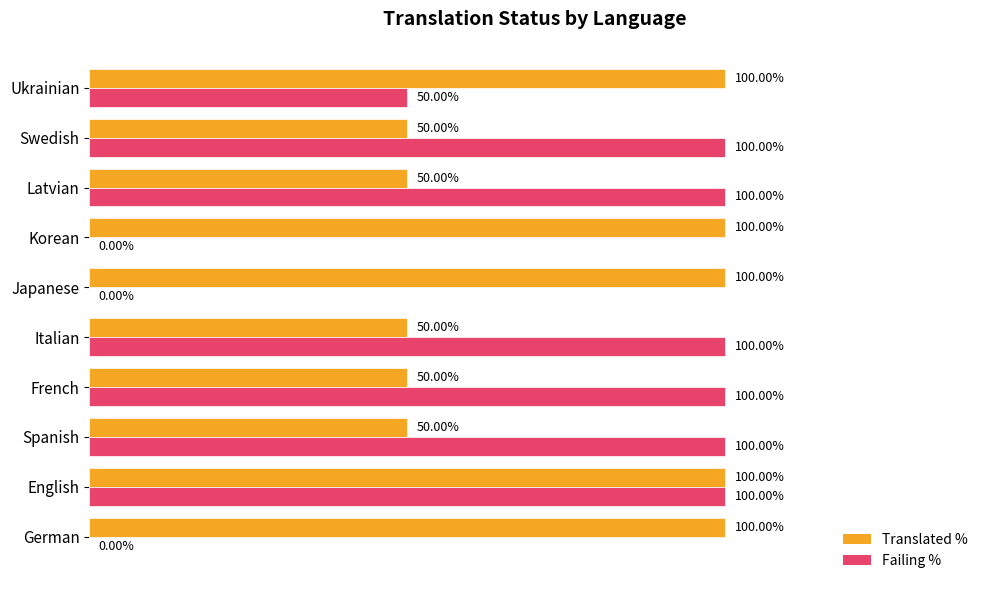

Where is Failing % nearest to the value 50?

Ukrainian